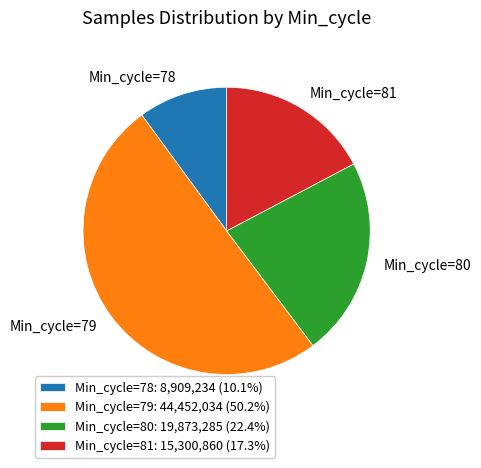

Approximately how many times larger is the value at Min_cycle=79: 44,452,034 (50.2%) compared to Min_cycle=80: 19,873,285 (22.4%)?

2.2